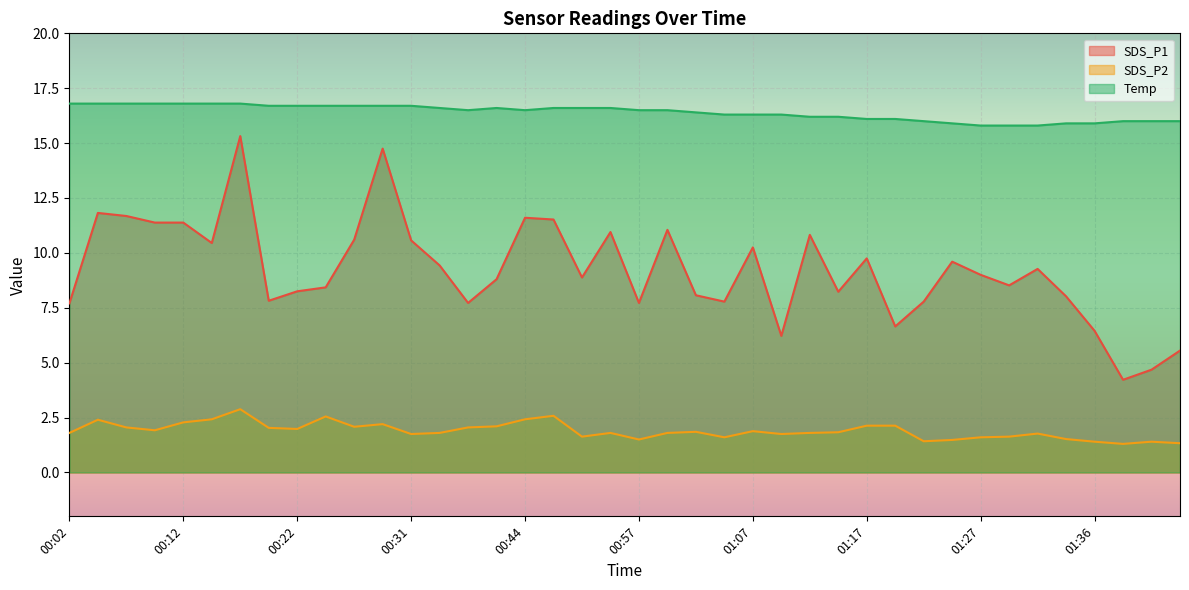

What is the minimum value for Temp?

15.8